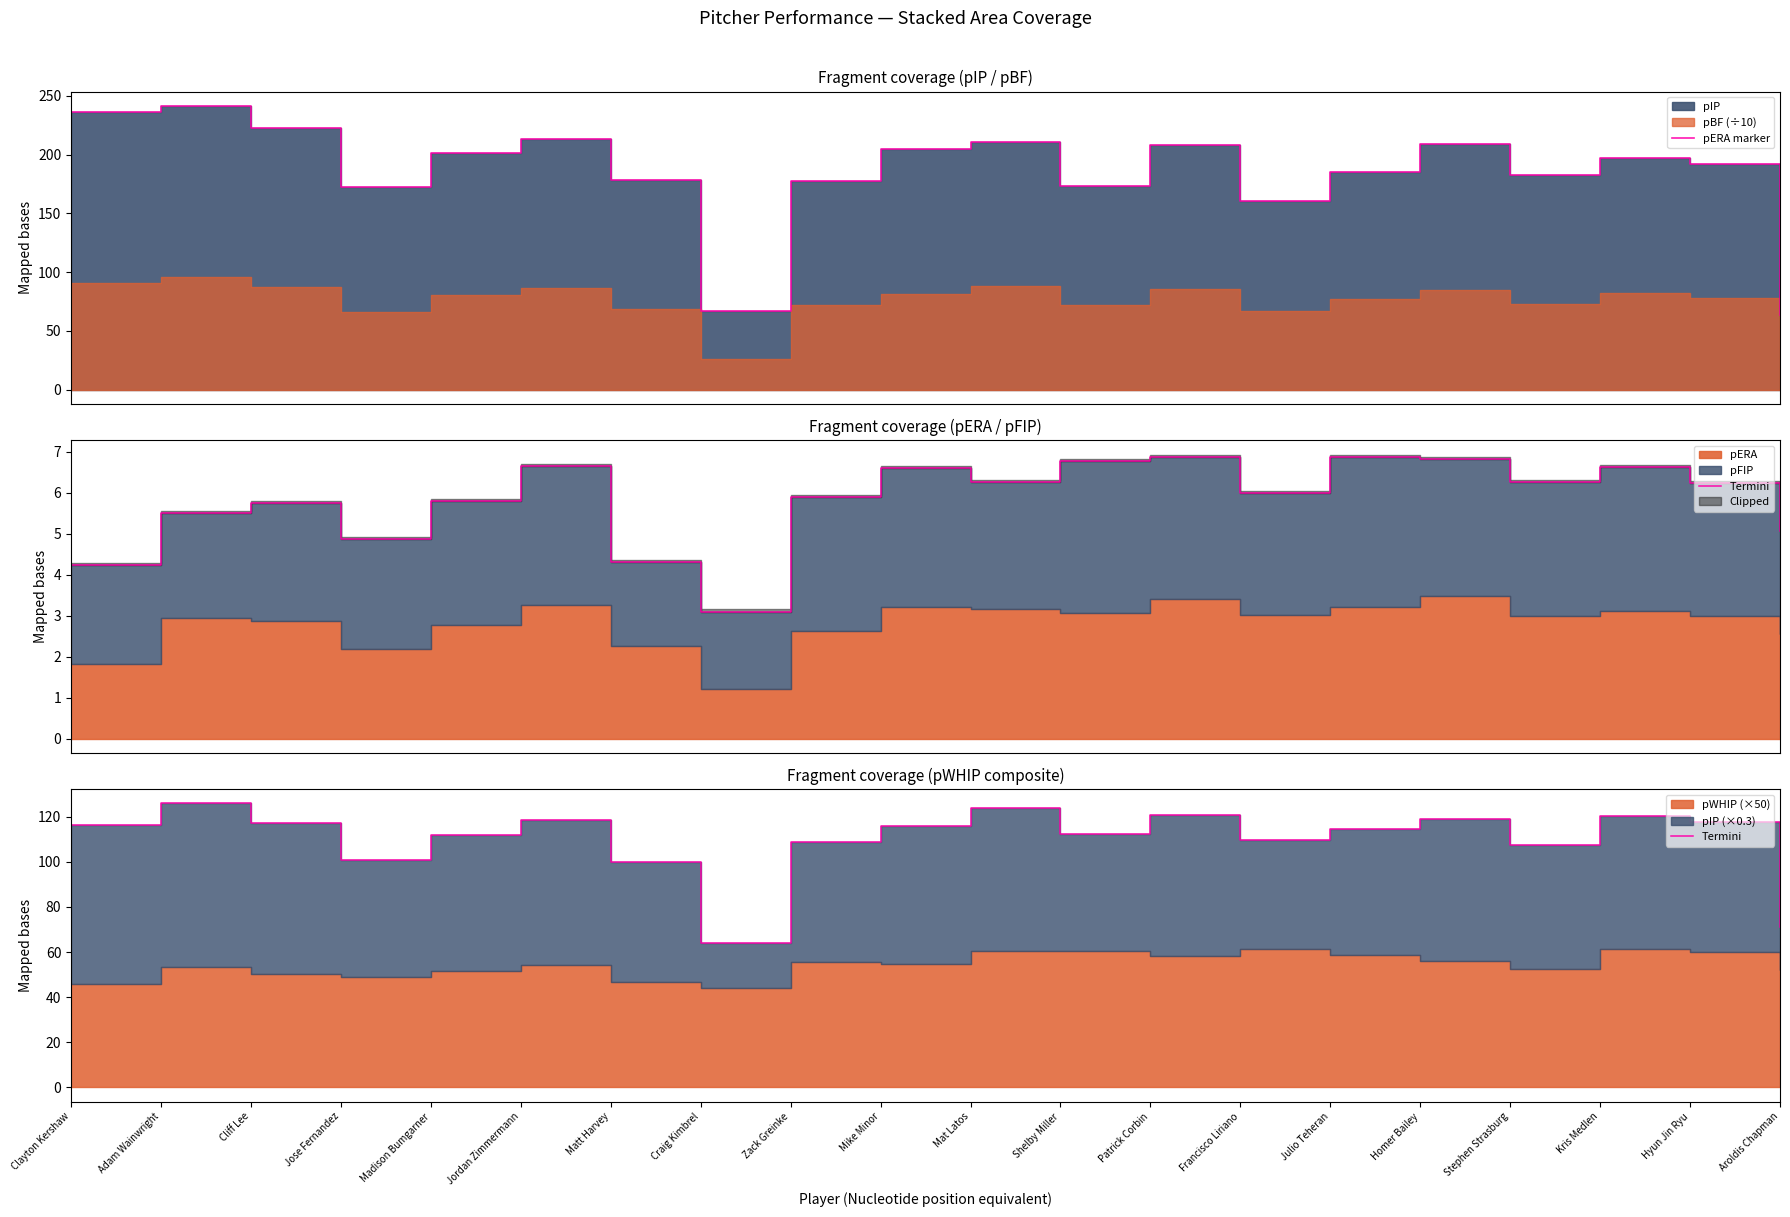

Reading right to left, extract all data points from this chart.

pERA marker: 63.7	192.0	197.0	183.0	209.0	185.7	161.0	208.3	173.3	210.7	204.7	177.7	67.0	178.3	213.3	201.3	172.7	222.7	241.7	236.0
Termini: 71.0	117.8	120.2	107.3	118.9	114.4	109.5	120.8	112.3	123.7	115.9	109.0	64.1	100.0	118.3	112.0	100.8	117.3	125.9	116.5